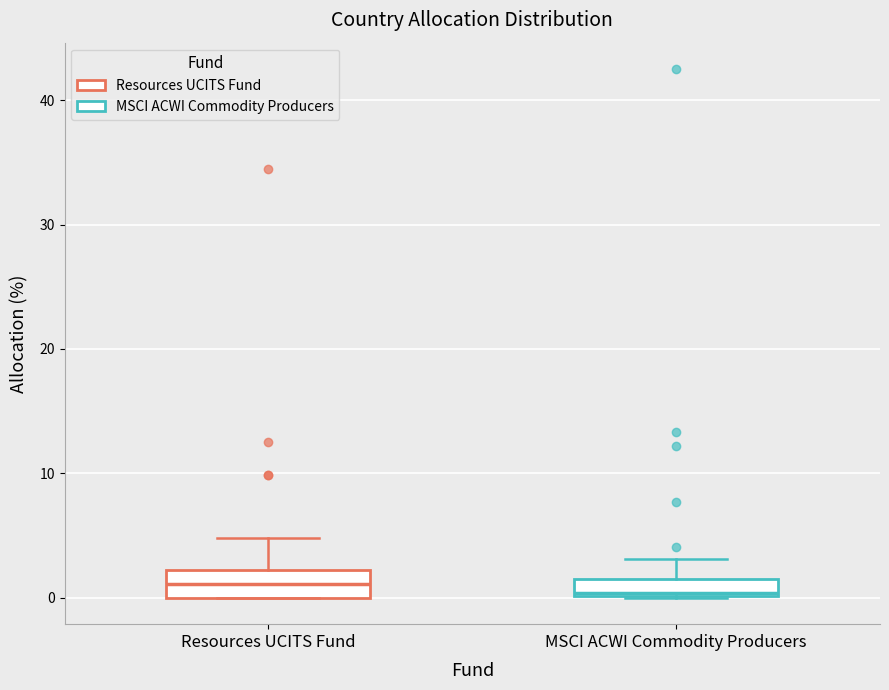

Where is the lower edge of the box for Resources UCITS Fund on the y-axis? The values are not printed on the chart, so give them approximately, as read against the axis.

0